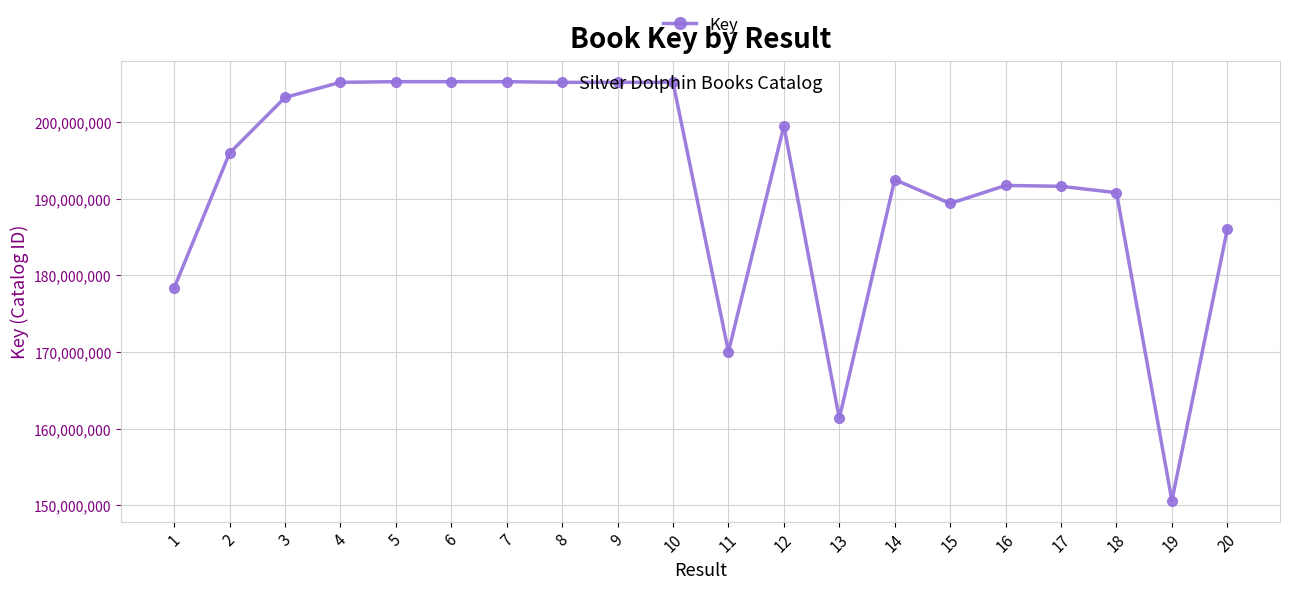

How many lines are shown in the chart?

1